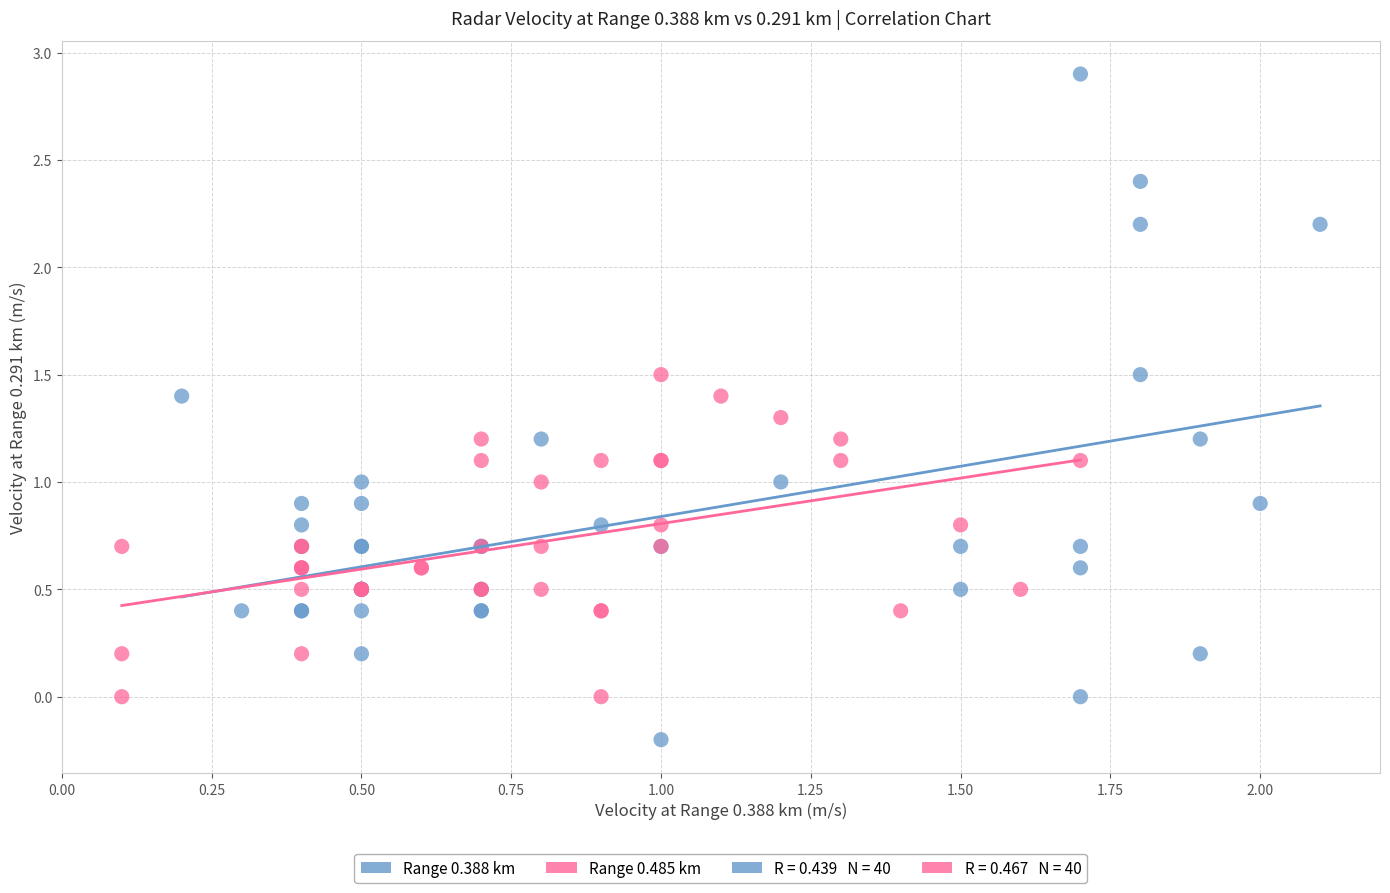

Which series reaches the maximum Y coordinate?

Range 0.388 km